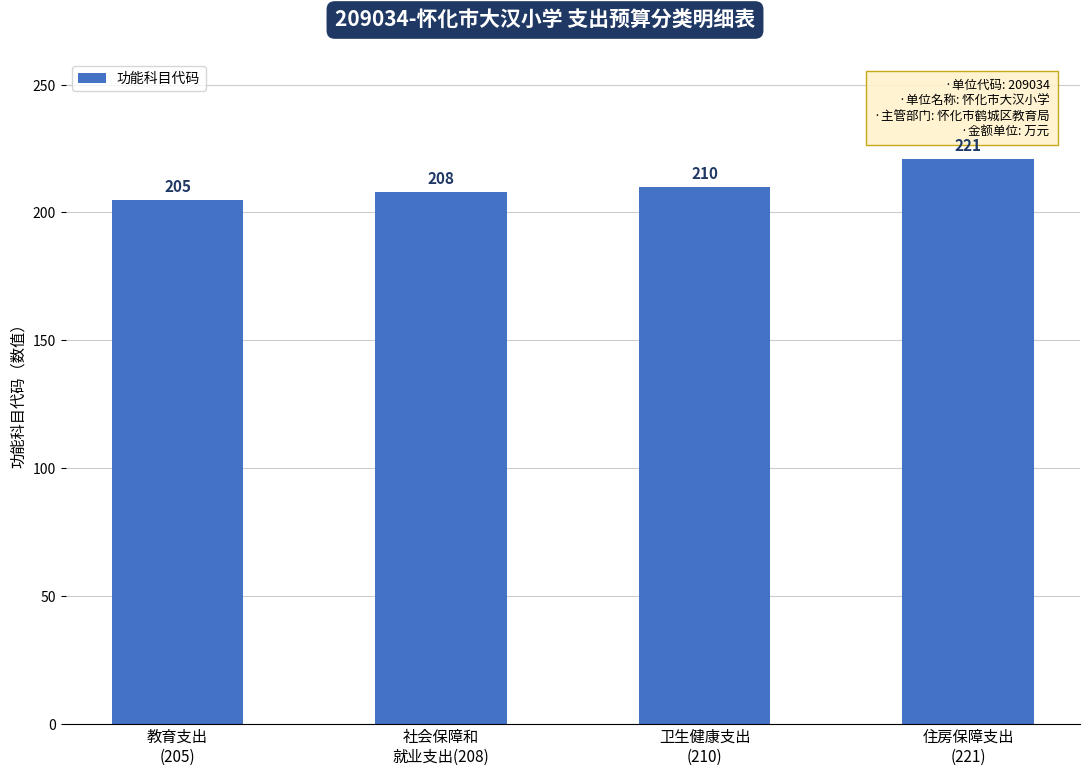

How many values are between 208 and 221?

3